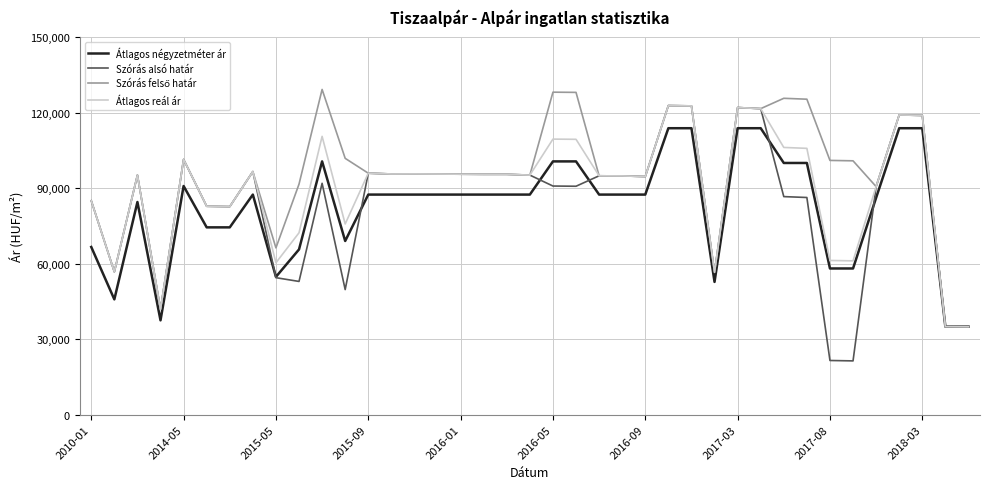

Which series has the largest range (max minus min)?

Szórás alsó határ